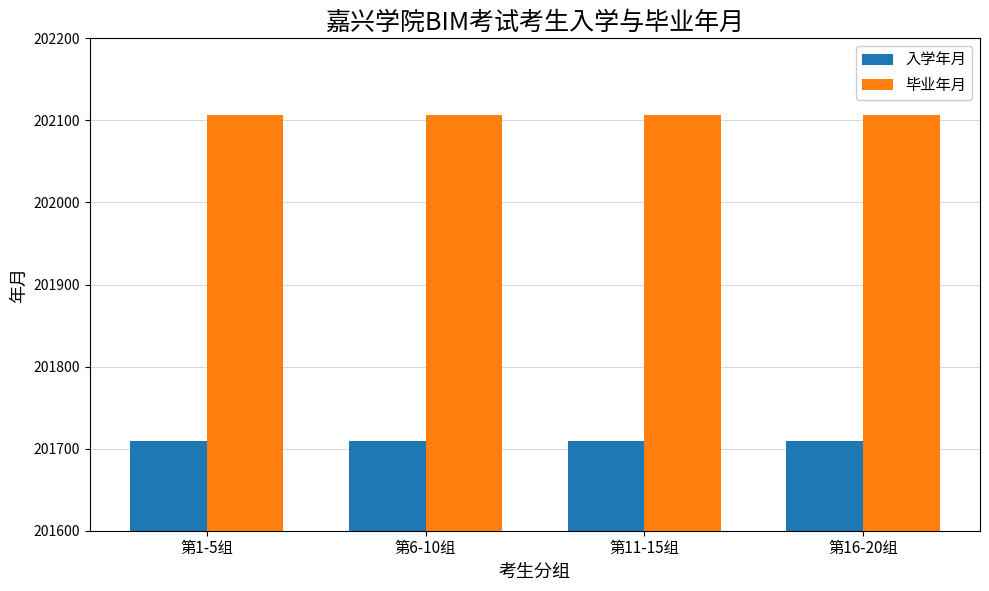

List the series in order of their overall mean, highest first.

毕业年月, 入学年月